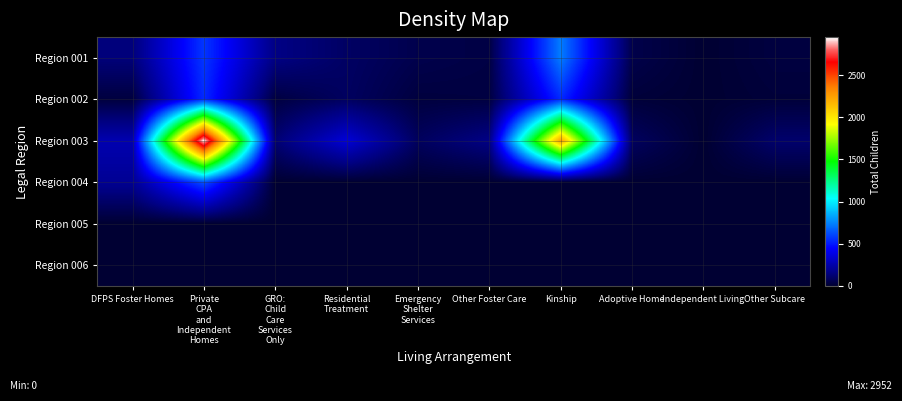

Which has a higher value, Residential
Treatment or Independent Living?

Residential
Treatment